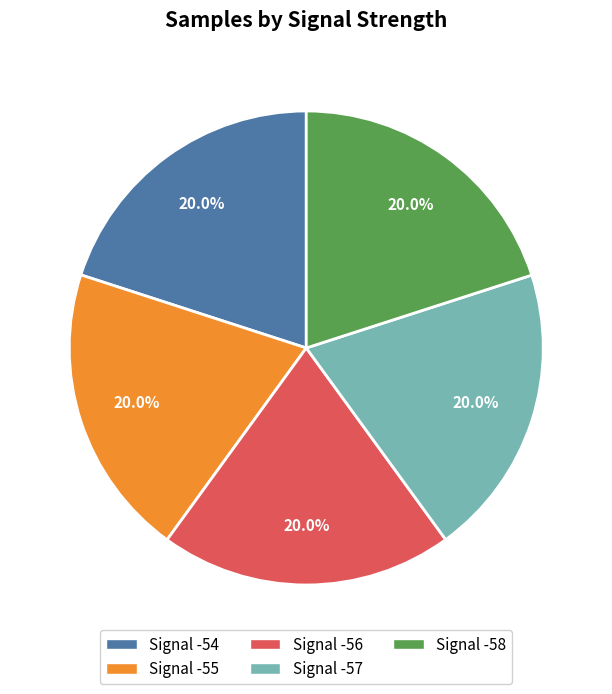

Is there any slice that represents more than half of the pie?

No